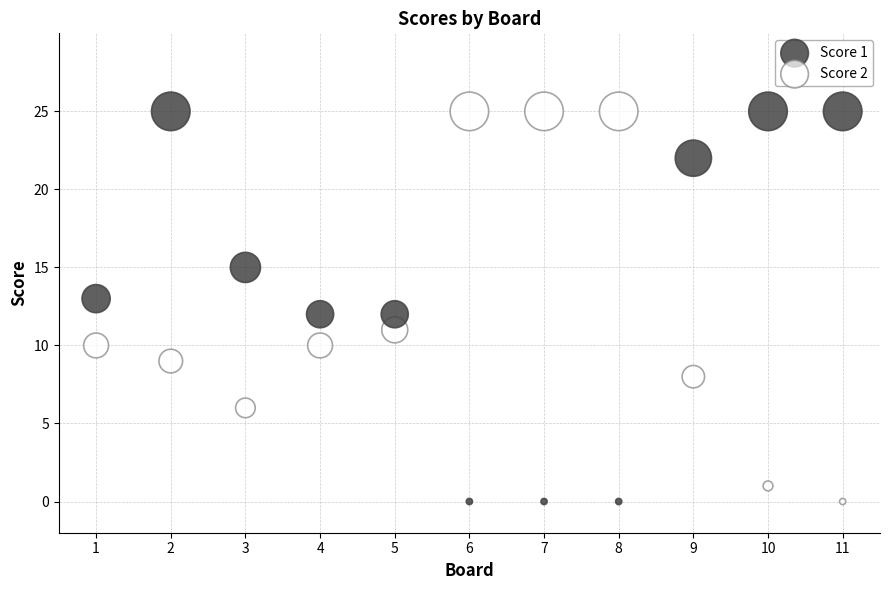

Across all data points, what is the range of X values (max minus min)?

10